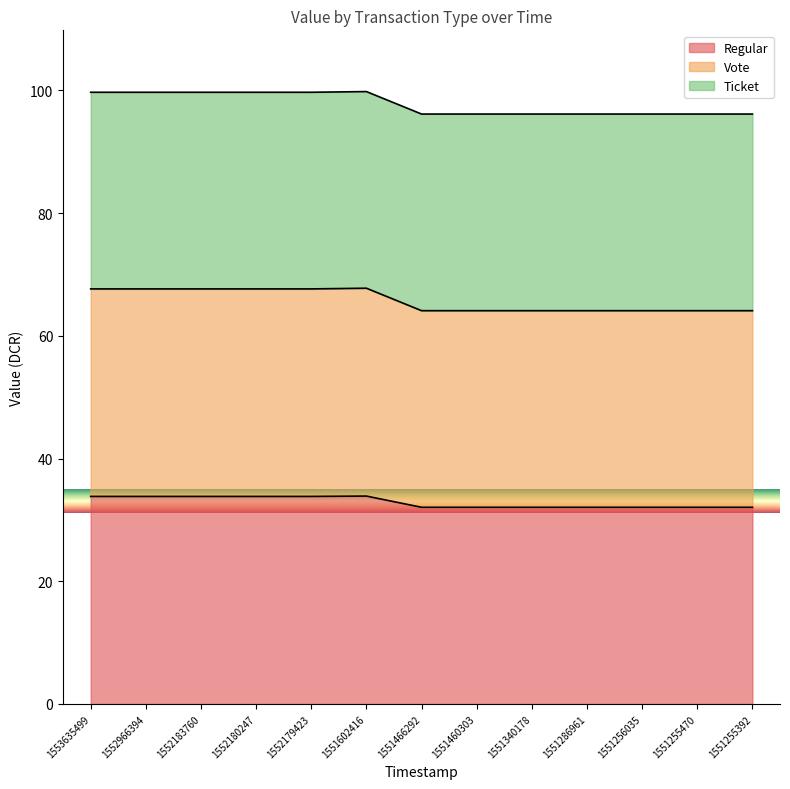

True or false: Vote and Regular intersect in this chart.

False